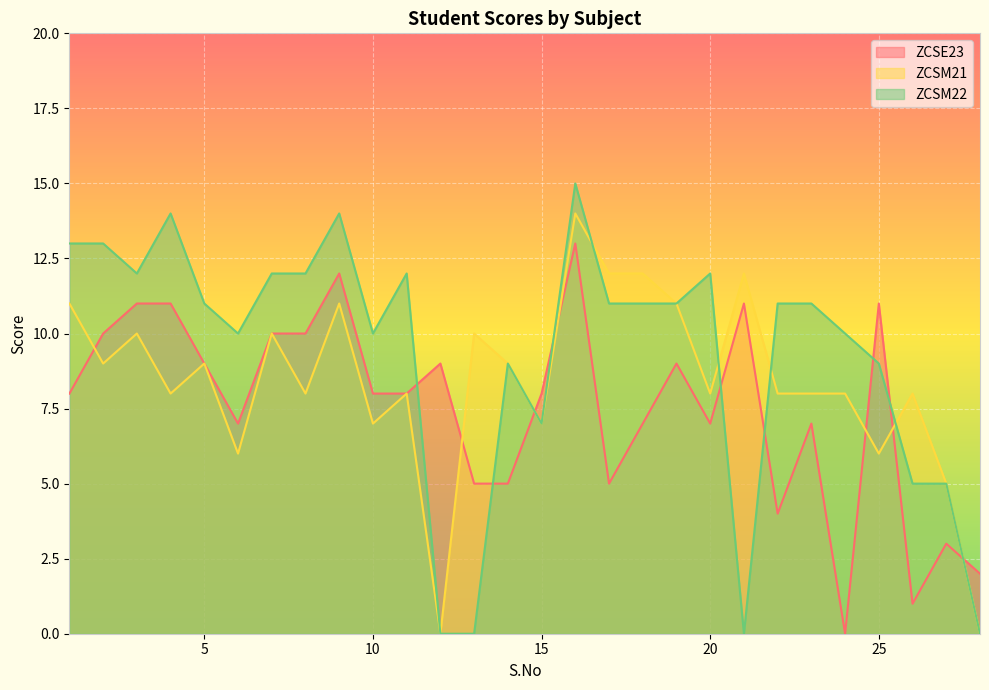

Reading left to right, list all the values displayed in this chart.

ZCSE23: 1=8	2=10	3=11	4=11	5=9	6=7	7=10	8=10	9=12	10=8	11=8	12=9	13=5	14=5	15=8	16=13	17=5	18=7	19=9	20=7	21=11	22=4	23=7	24=0	25=11	26=1	27=3	28=2
ZCSM21: 1=11	2=9	3=10	4=8	5=9	6=6	7=10	8=8	9=11	10=7	11=8	12=0	13=10	14=9	15=7	16=14	17=12	18=12	19=11	20=8	21=12	22=8	23=8	24=8	25=6	26=8	27=5	28=0
ZCSM22: 1=13	2=13	3=12	4=14	5=11	6=10	7=12	8=12	9=14	10=10	11=12	12=0	13=0	14=9	15=7	16=15	17=11	18=11	19=11	20=12	21=0	22=11	23=11	24=10	25=9	26=5	27=5	28=0